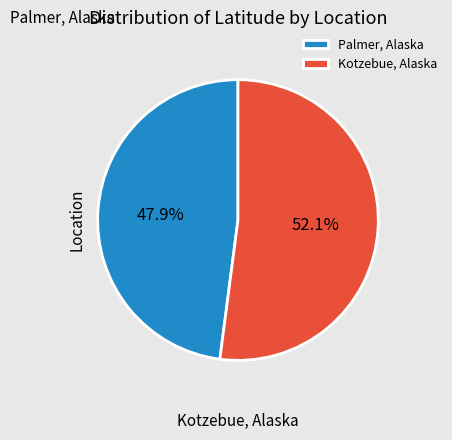

To the nearest percent, what percentage of the pie is Kotzebue, Alaska?

52%